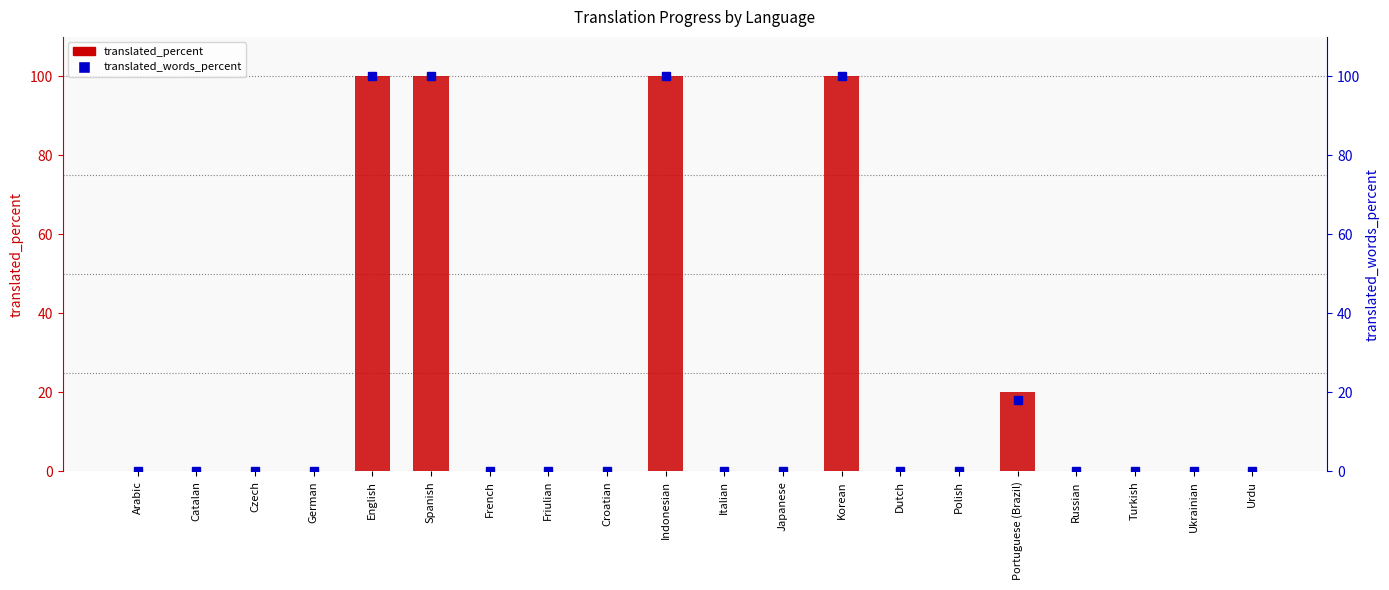

True or false: translated_percent has a value of 0.0 at Japanese.

True